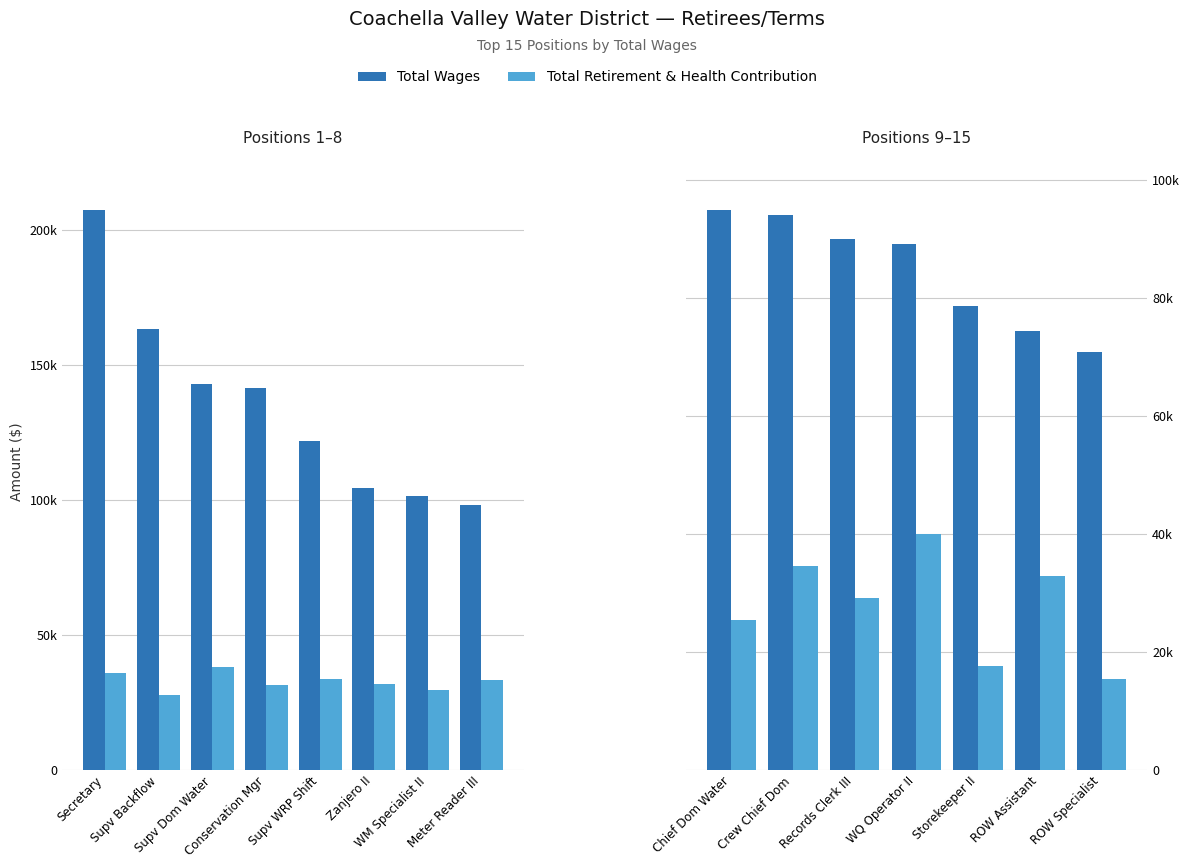

The value of Total Wages at Chief Dom Water is 25865. True or false?

False